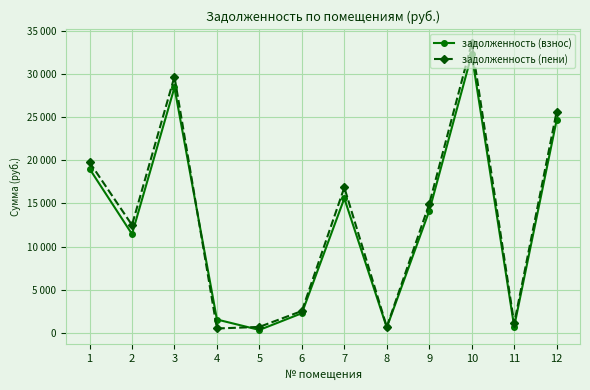

What is the value of the задолженность (пени) point at the 10th from the left?

33550.2